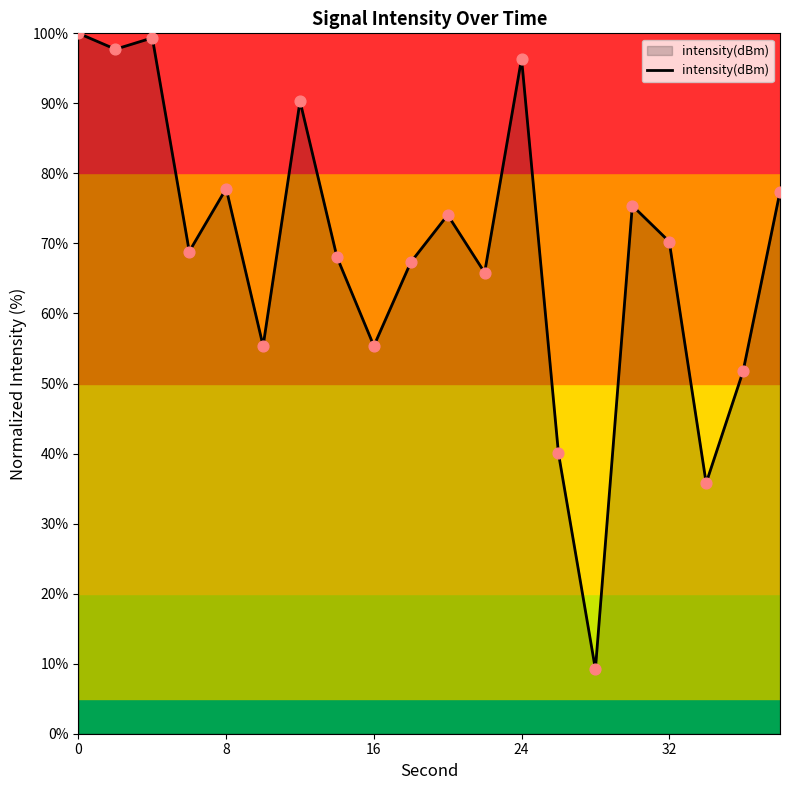

What is the difference between the maximum and minimum values?

90.8